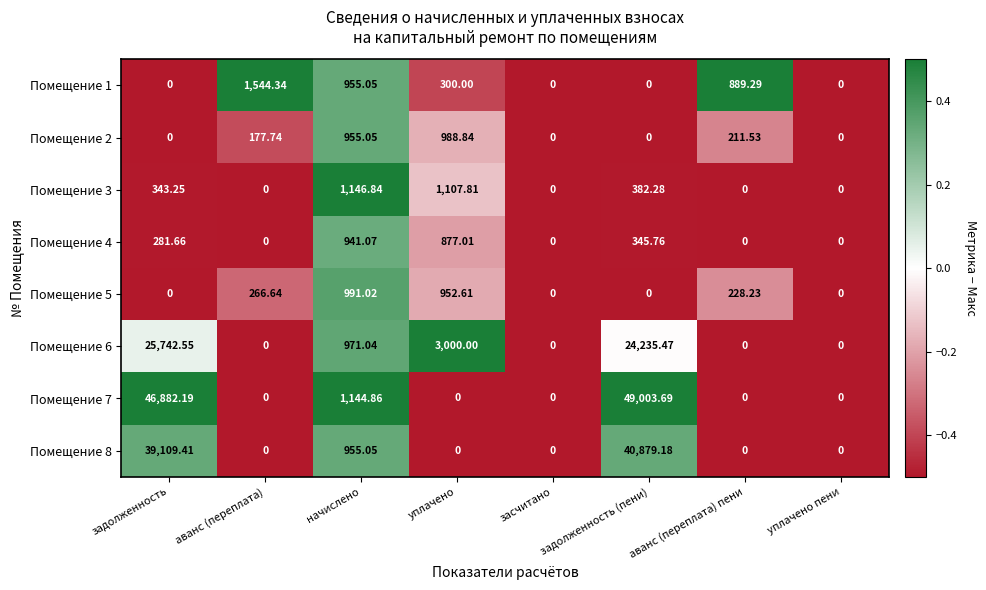

At which label does Помещение 8 reach its peak?

задолженность (пени)